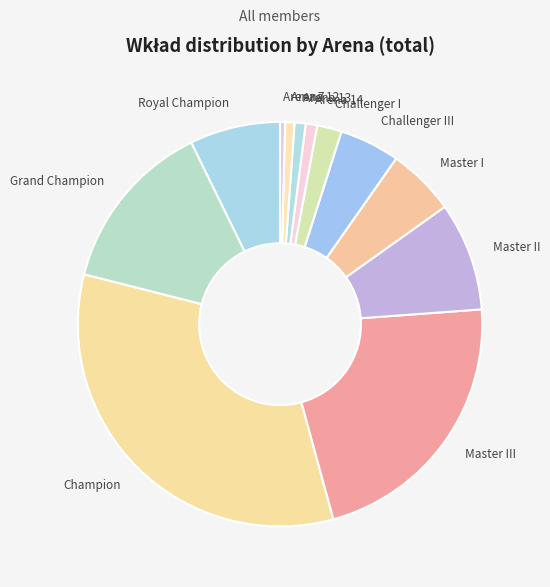

Does Royal Champion represent more than half of the total?

No